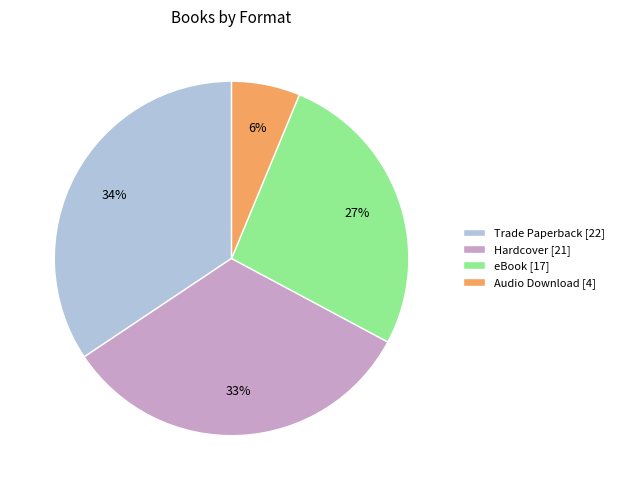

To the nearest percent, what is the difference between the largest and smallest slice percentages?

28%